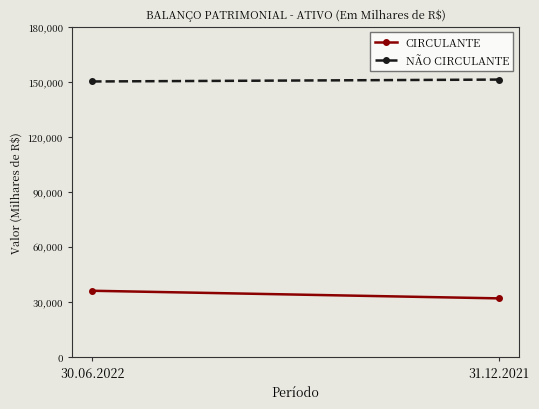

Rank the series by their maximum value, from lowest to highest.

CIRCULANTE, NÃO CIRCULANTE